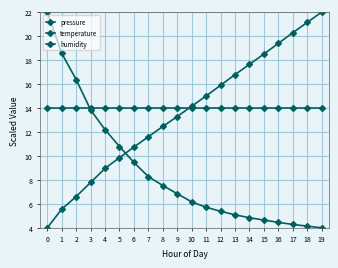

True or false: humidity has a value of 14.0 at 14.

True